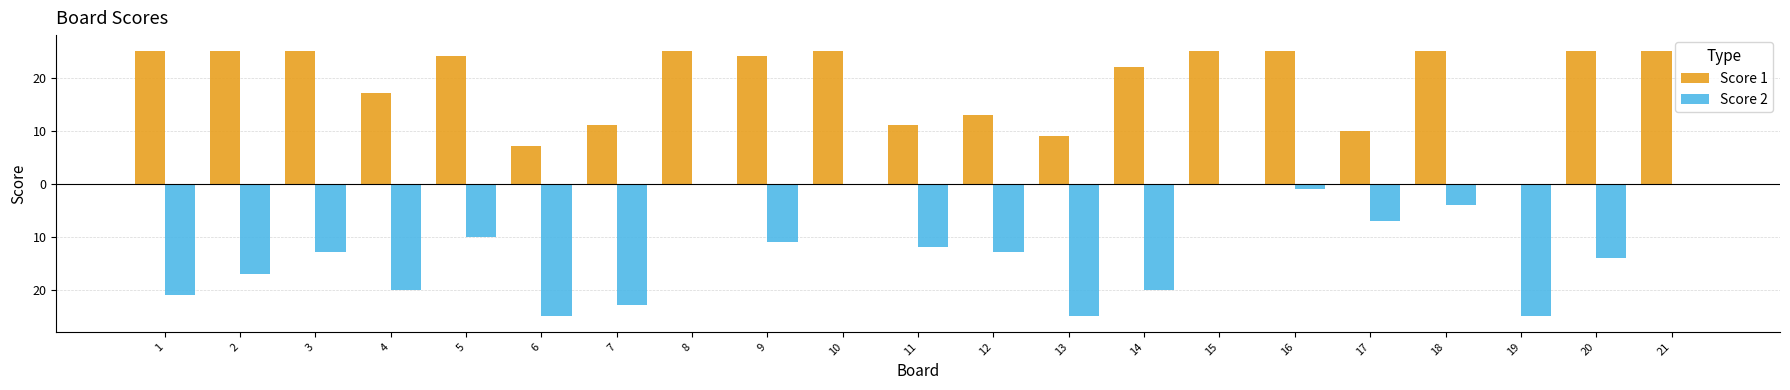

Which series changed the most between 11 and 19?

Score 2